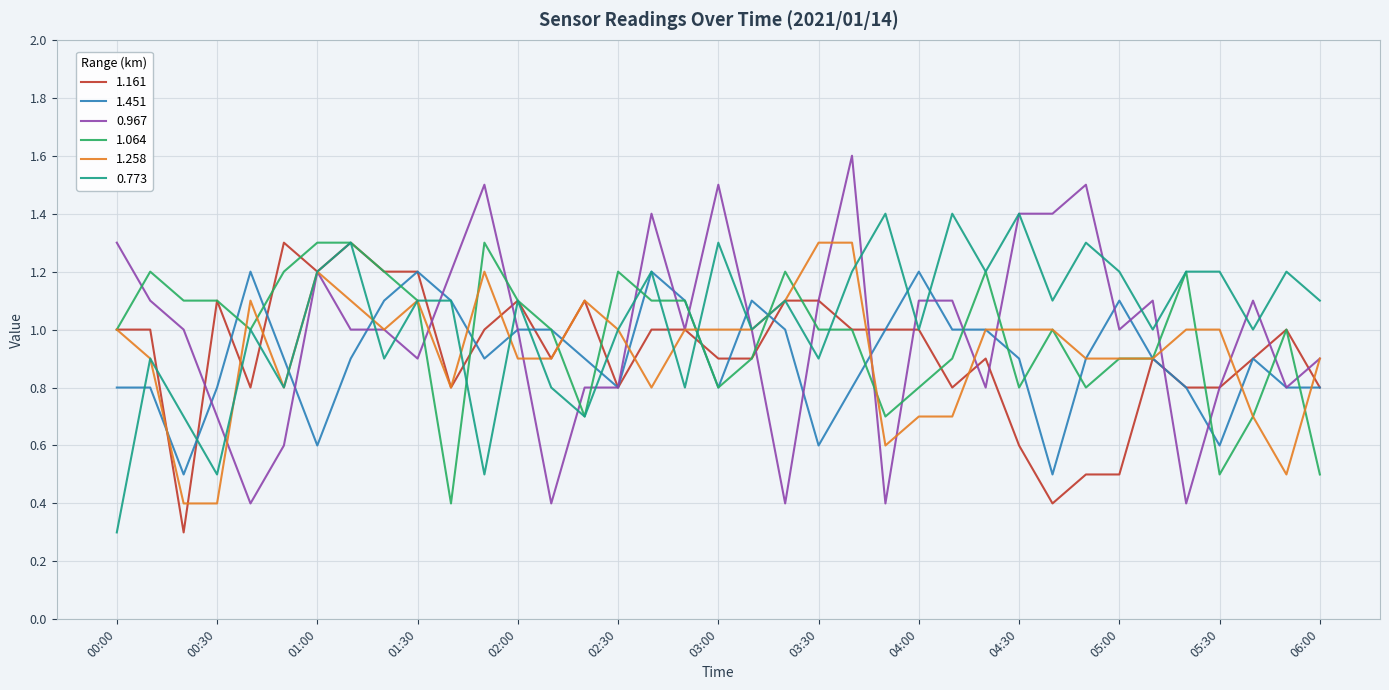

What is the highest value of the 0.773 series?

1.4